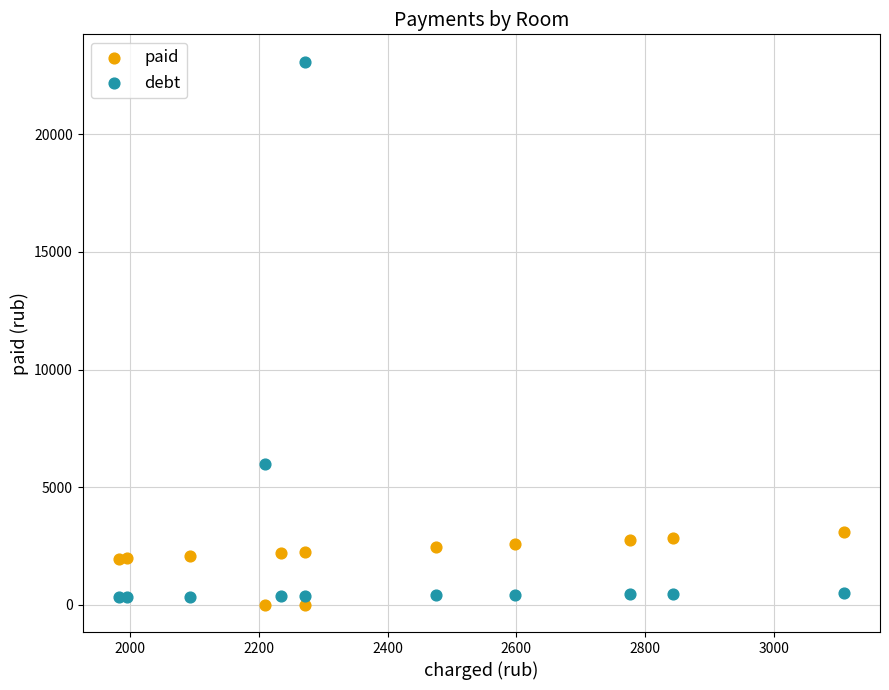

Which series reaches the minimum Y coordinate?

paid